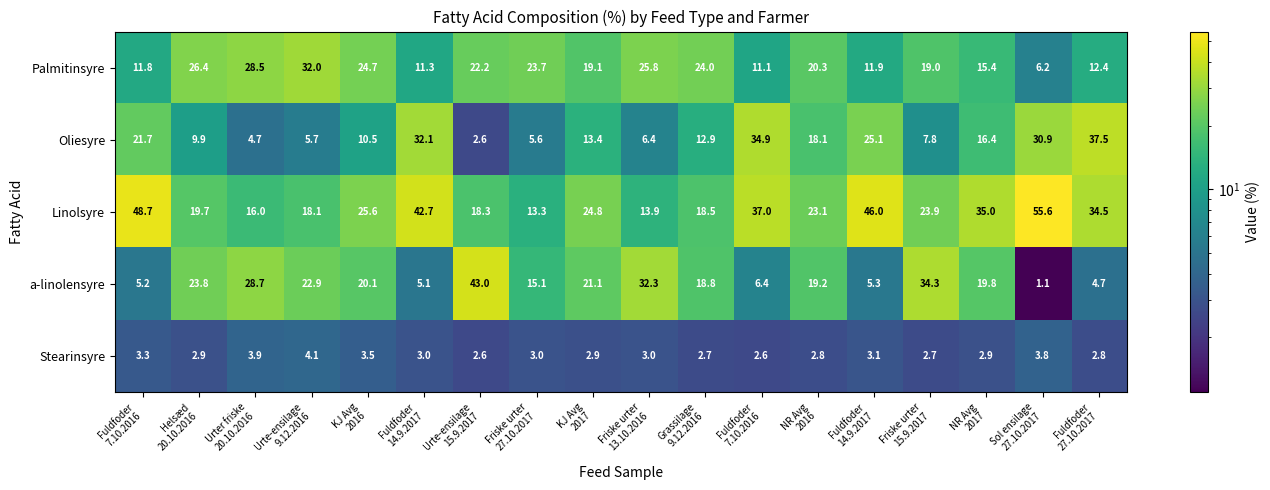

How many distinct data groups are displayed?

5